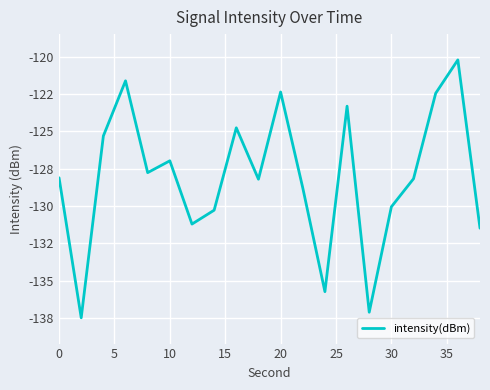

How many interior local peaks (higher than both neighbors) does the data have?

6